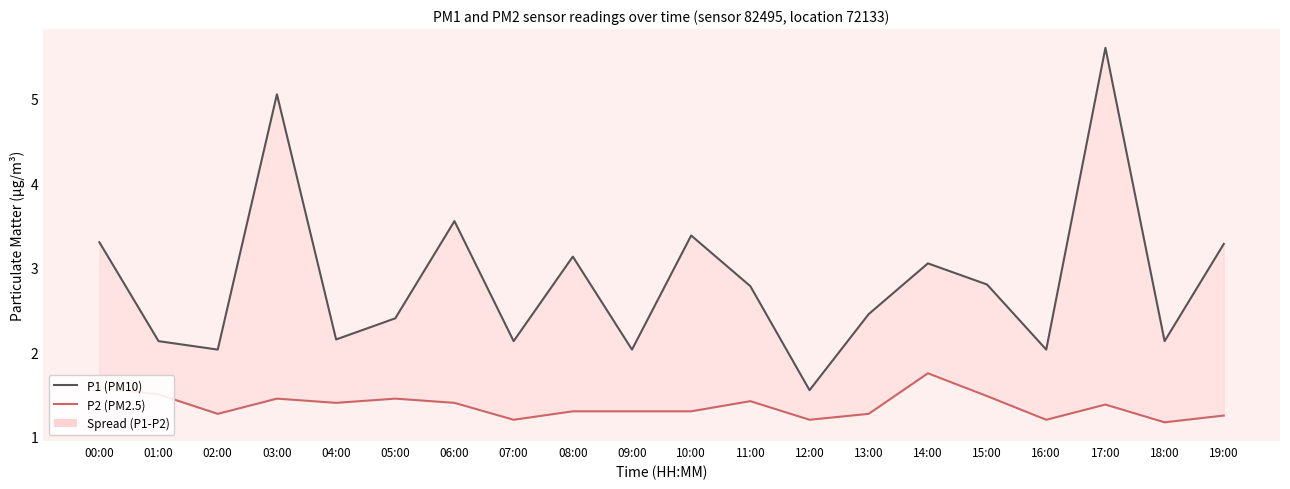

True or false: P2 (PM2.5) and P1 (PM10) cross at least once.

False